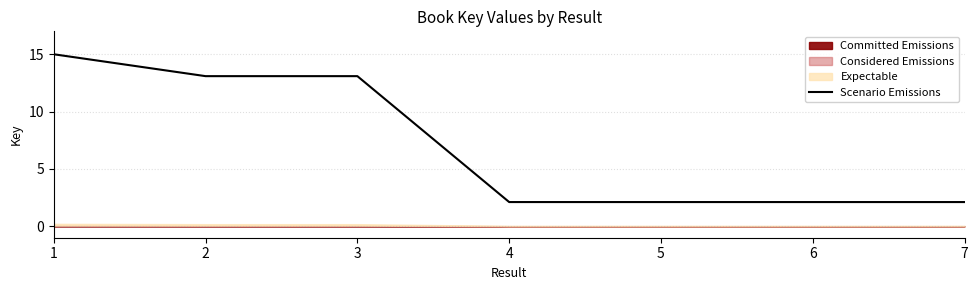

What is the change in value from 2 to 4?

-11.0